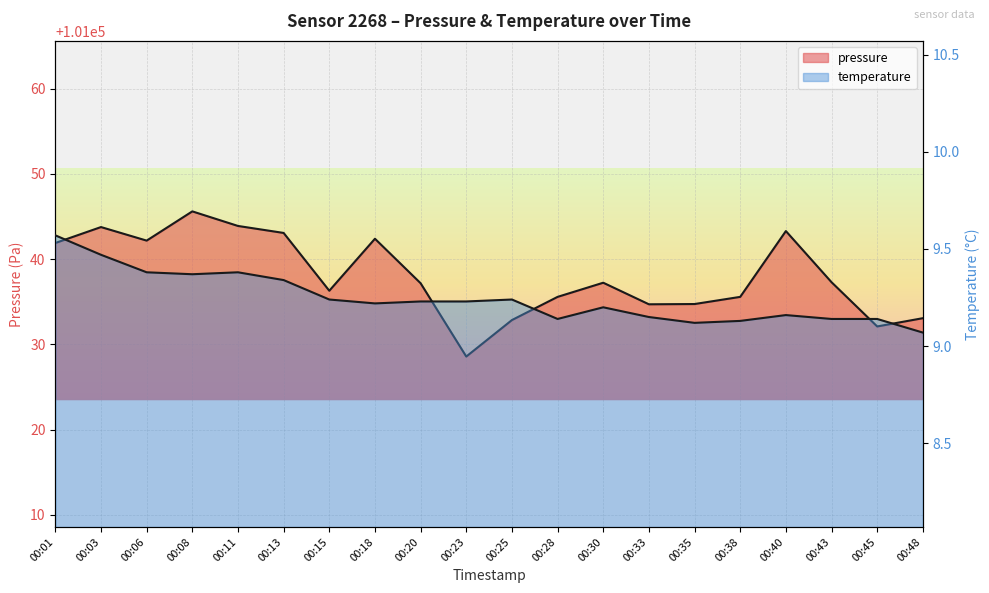

How many interior local peaks does the temperature series have?

4